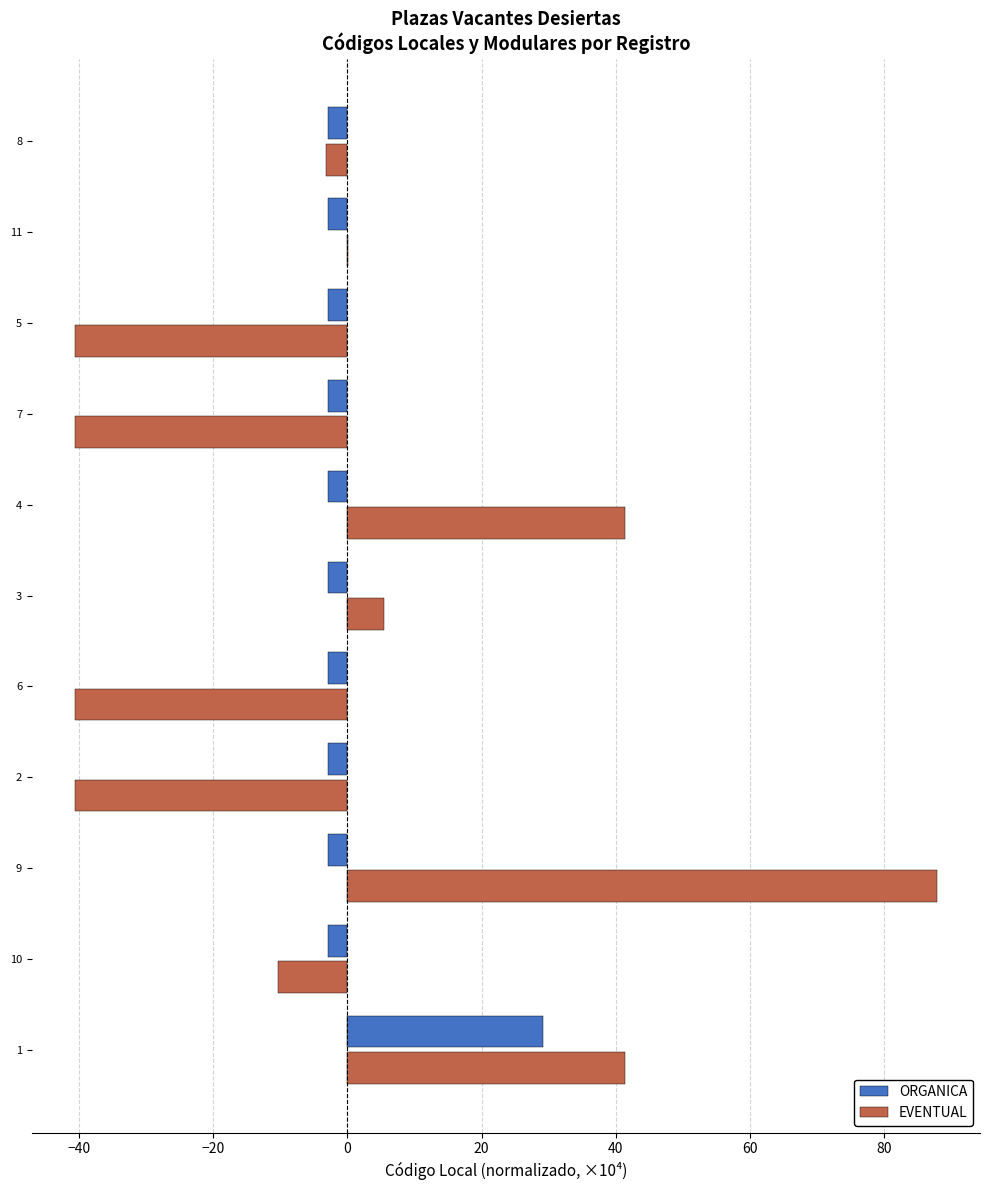

At which category is the sum across all series the highest?

9